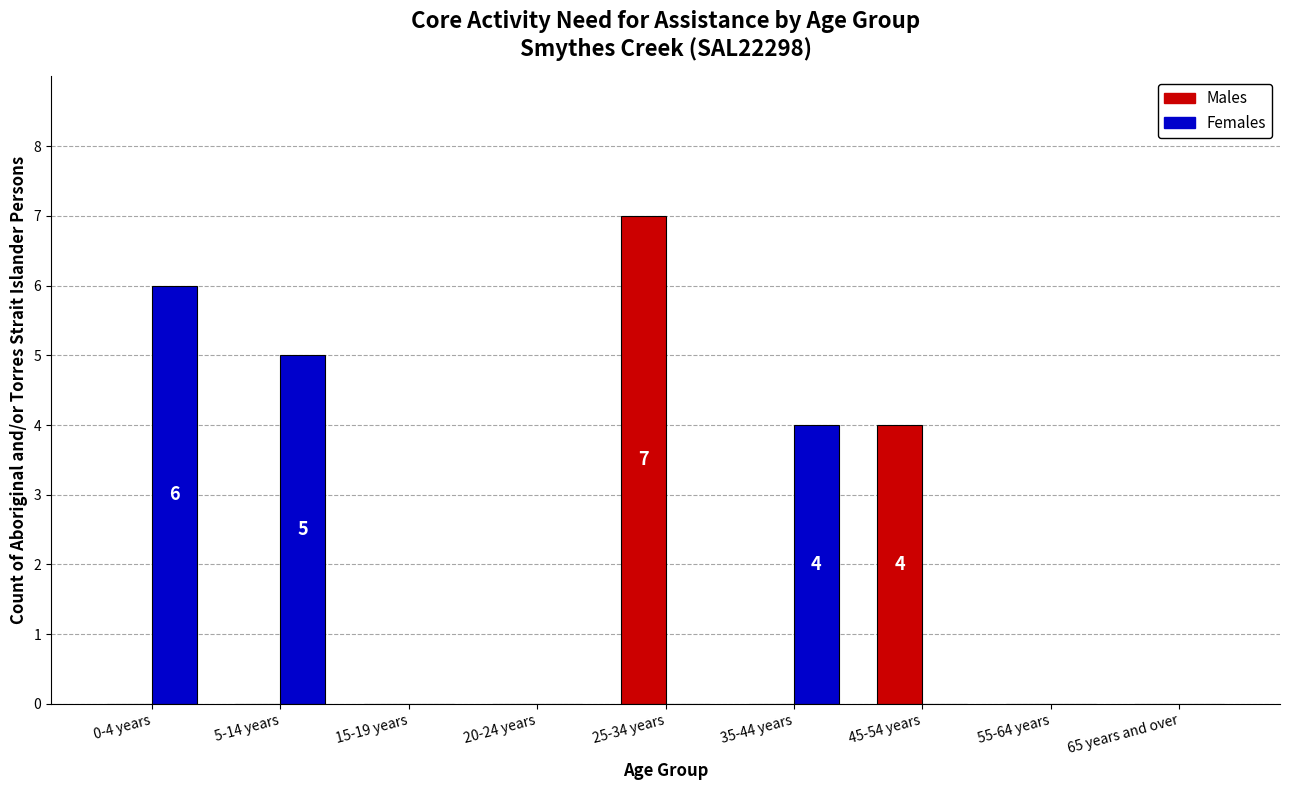

Which category has the highest value across all series?

25-34 years